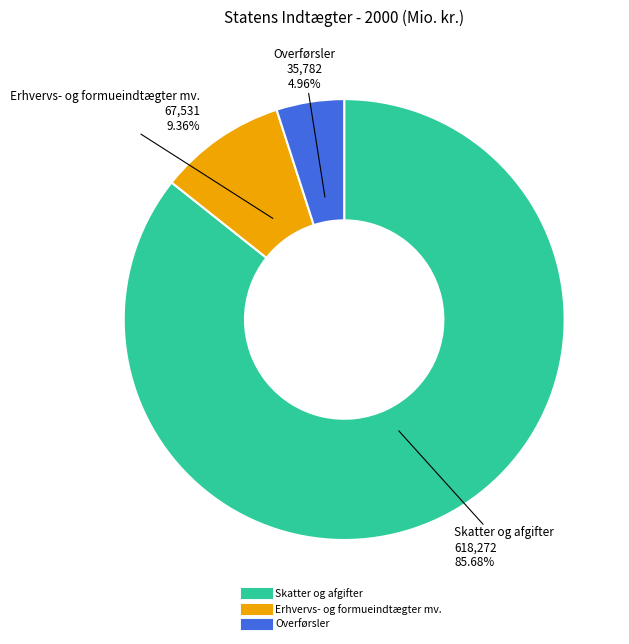

Which slice represents more than half of the pie?

Skatter og afgifter